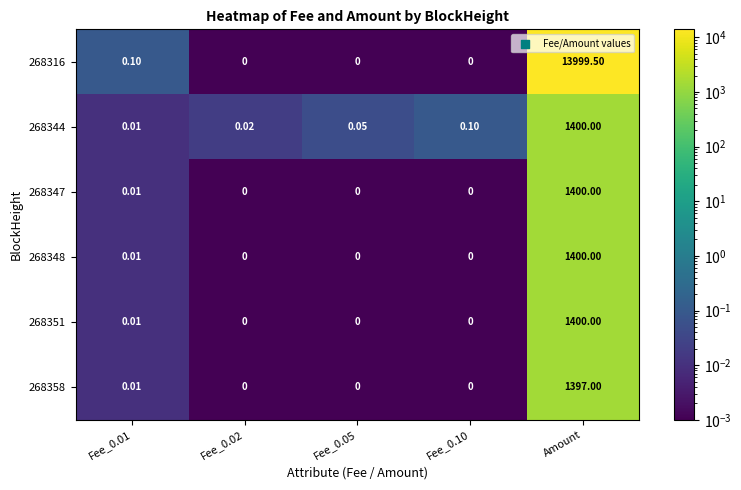

Which series changed the most between Fee_0.01 and Fee_0.10?

268316